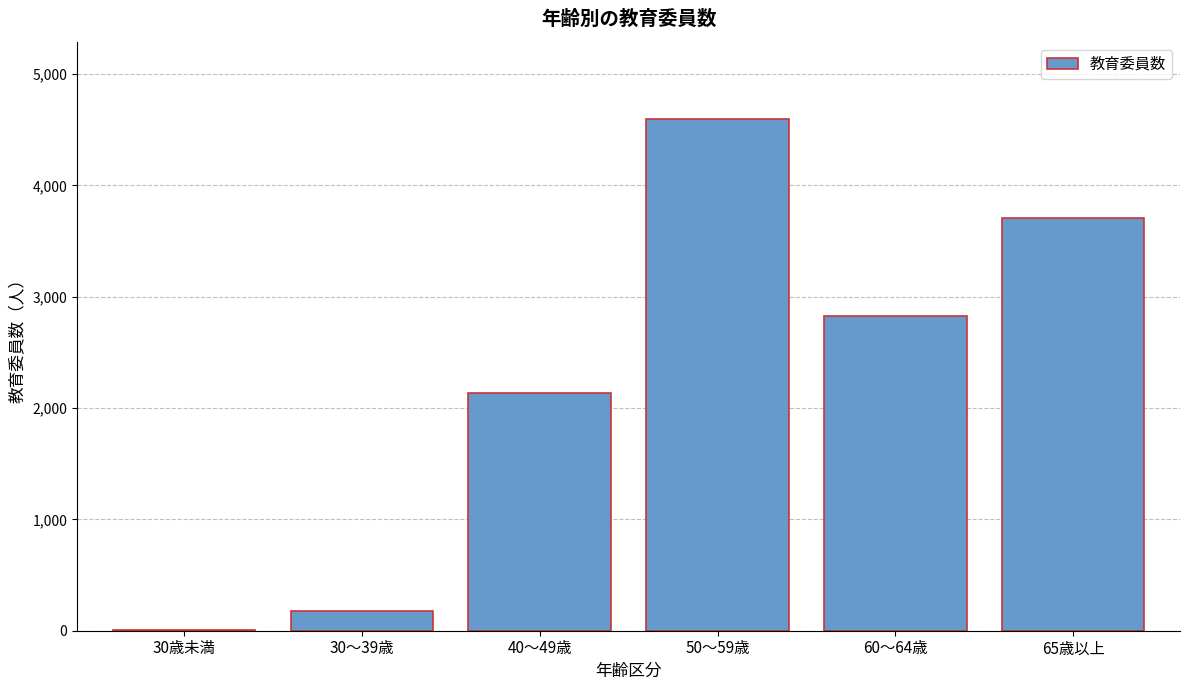

Reading left to right, list all the values displayed in this chart.

30歳未満=5	30～39歳=178	40～49歳=2140	50～59歳=4600	60～64歳=2828	65歳以上=3710